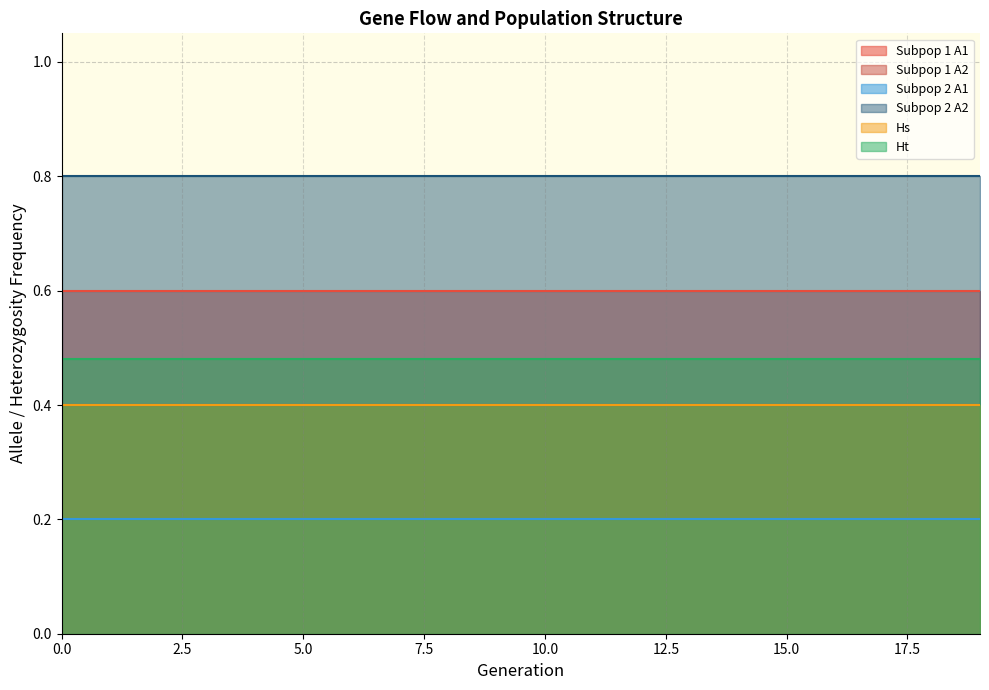

True or false: Ht and Subpop 1 A2 intersect in this chart.

False